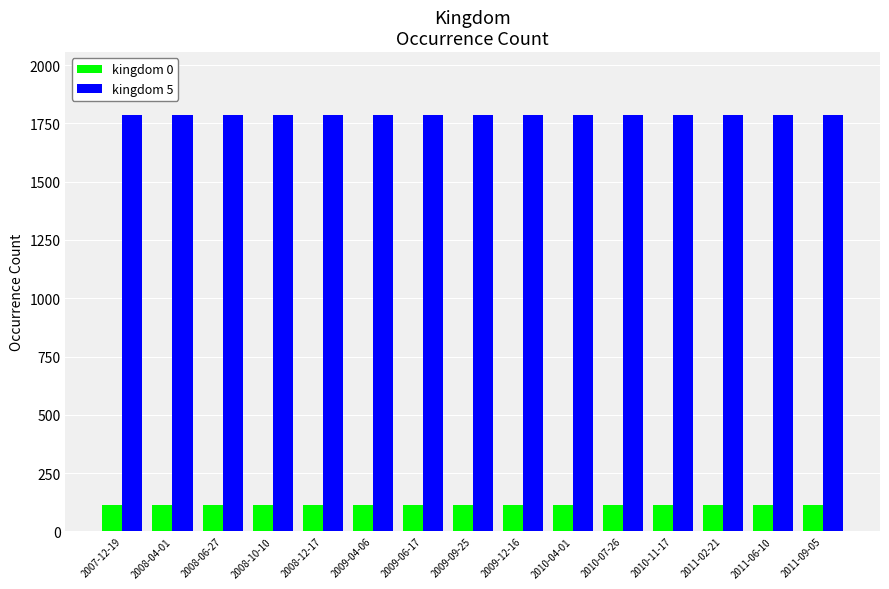

What is the maximum value shown in the chart?

1788